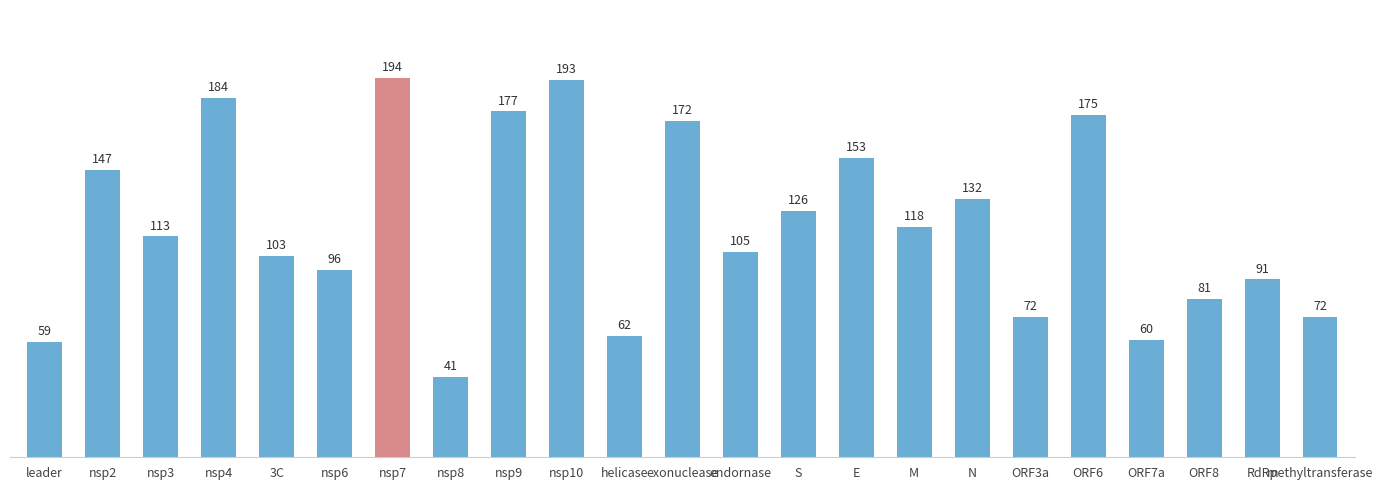

What is the label of the 5th bar from the left?

3C